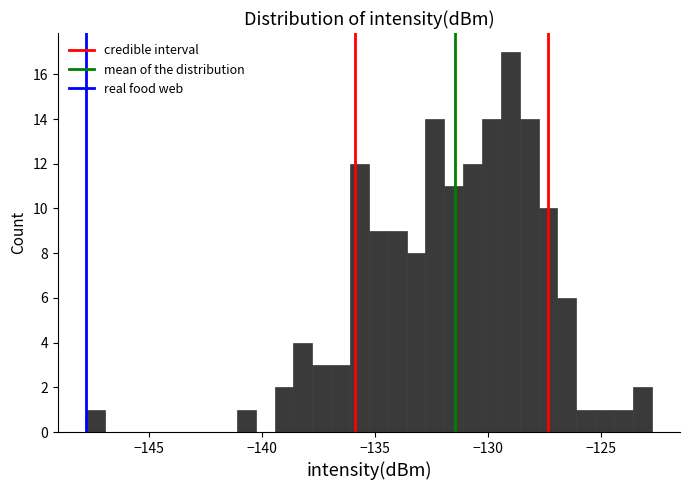

Read against the x-axis, roughly where is the centre of the tallest bar?

-129.0